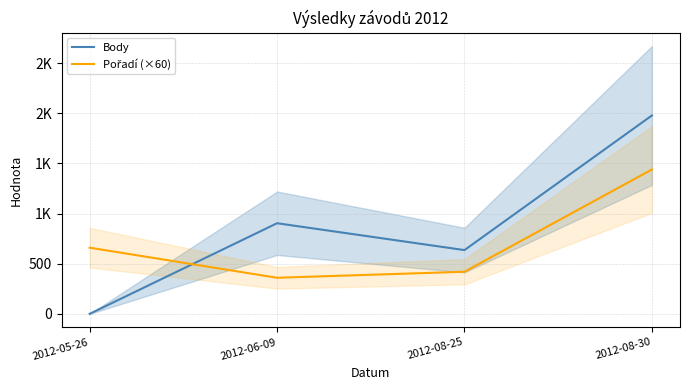

Which label corresponds to the largest value in the chart?

2012-08-30